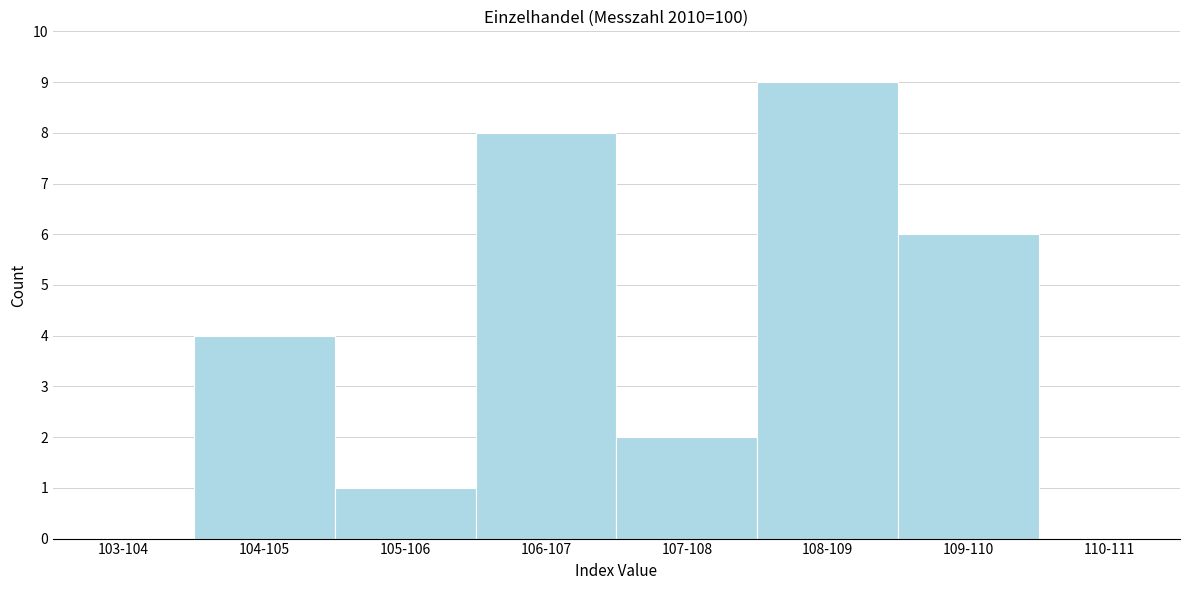

Reading left to right, transcribe all the data shown in this chart.

103-104=0	104-105=4	105-106=1	106-107=8	107-108=2	108-109=9	109-110=6	110-111=0